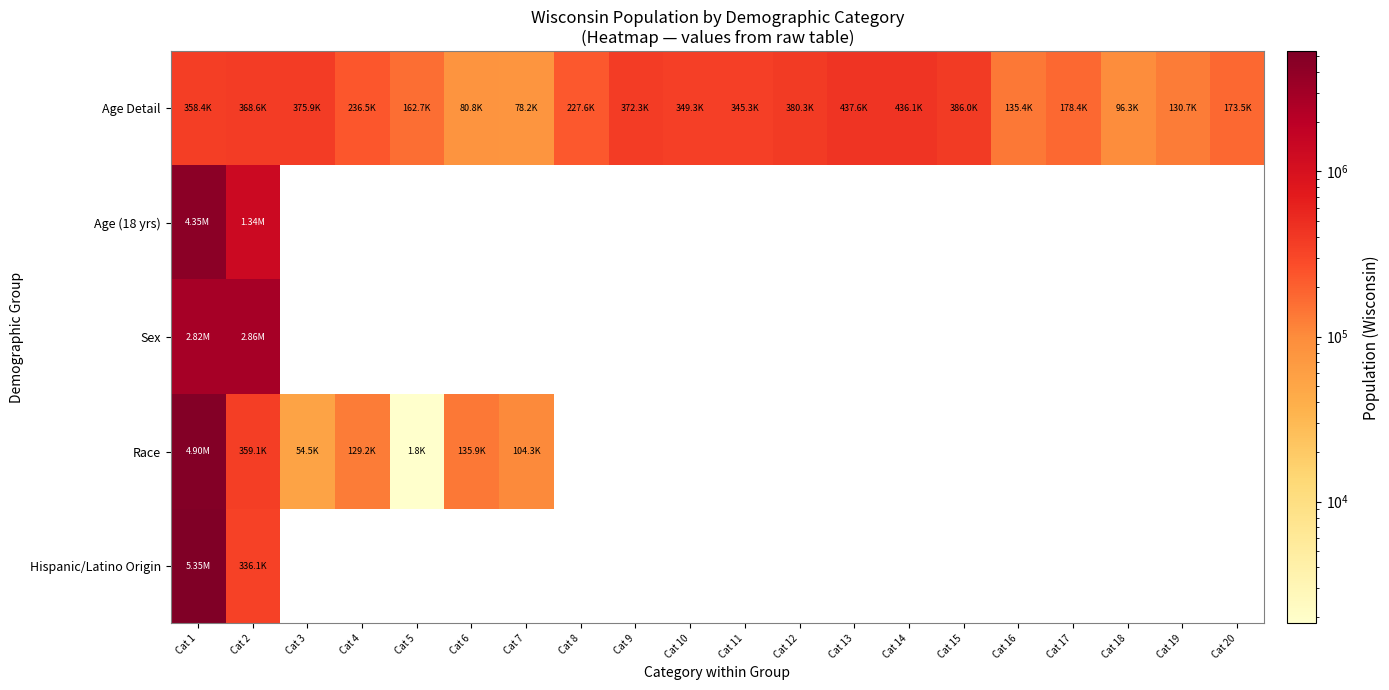

Which category has the lowest value across all series?

Cat 5